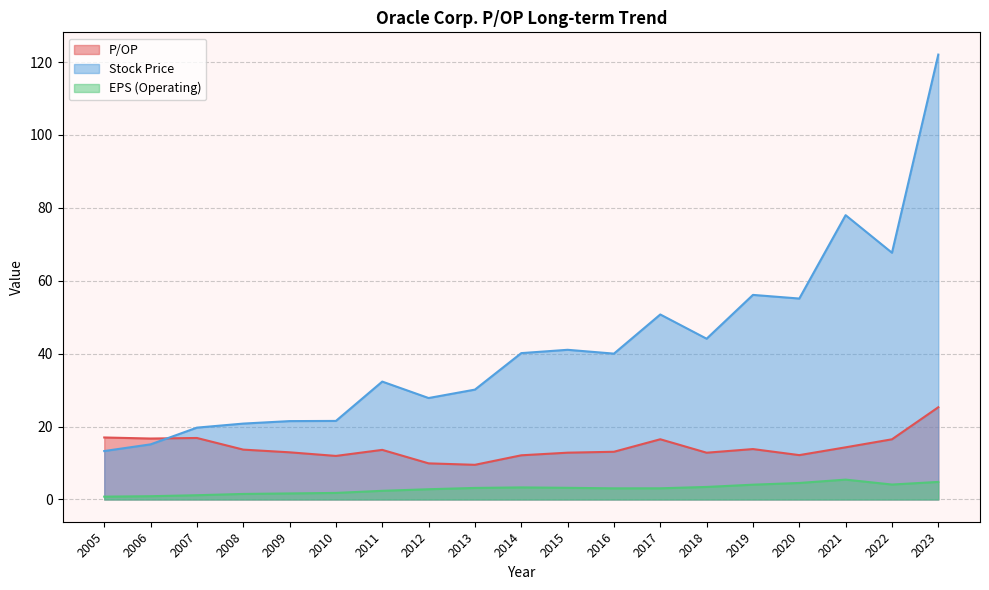

Is it true that EPS (Operating) equals 3.1 at 2017?

True